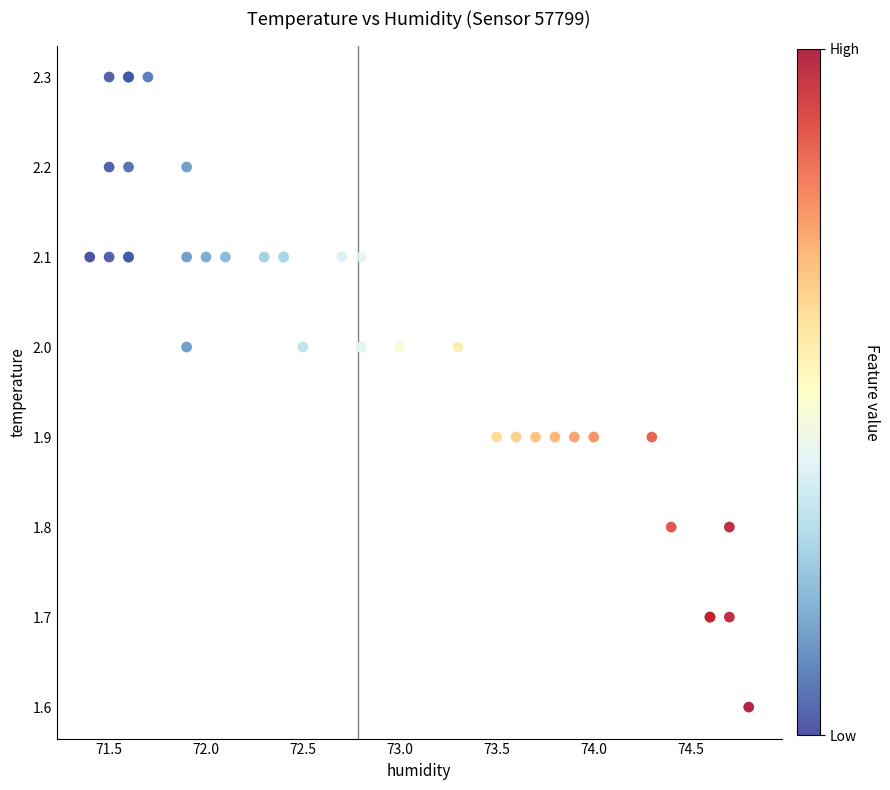

What Y value in the scatter plot is closest to 1?

1.6